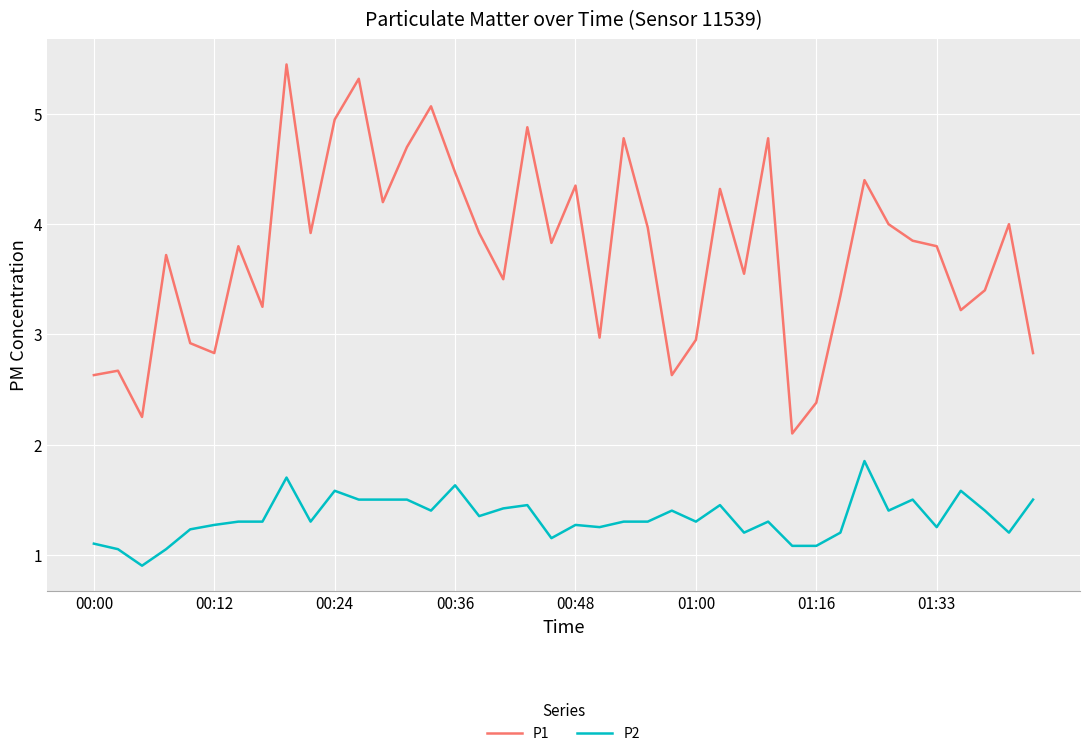

What is the average value of the P2 series?

1.3